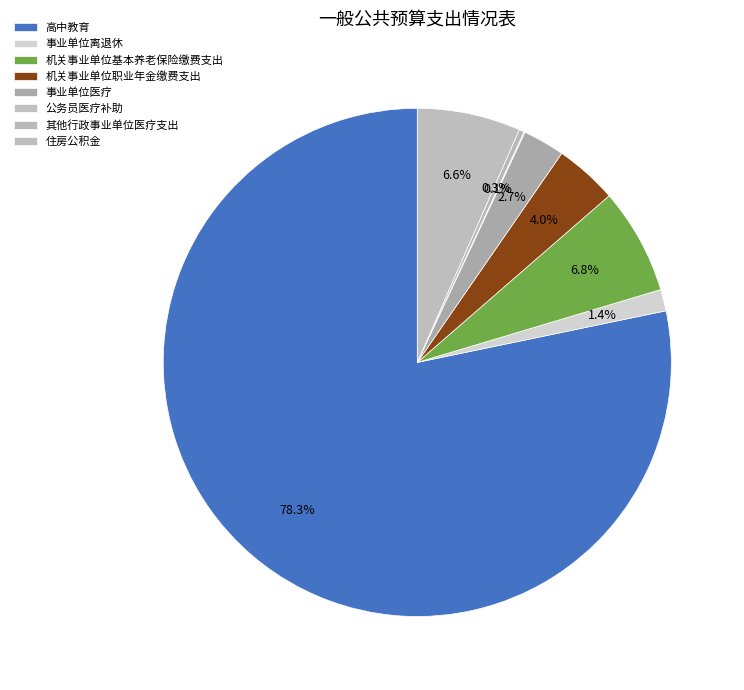

Count the number of slices in the pie.

8